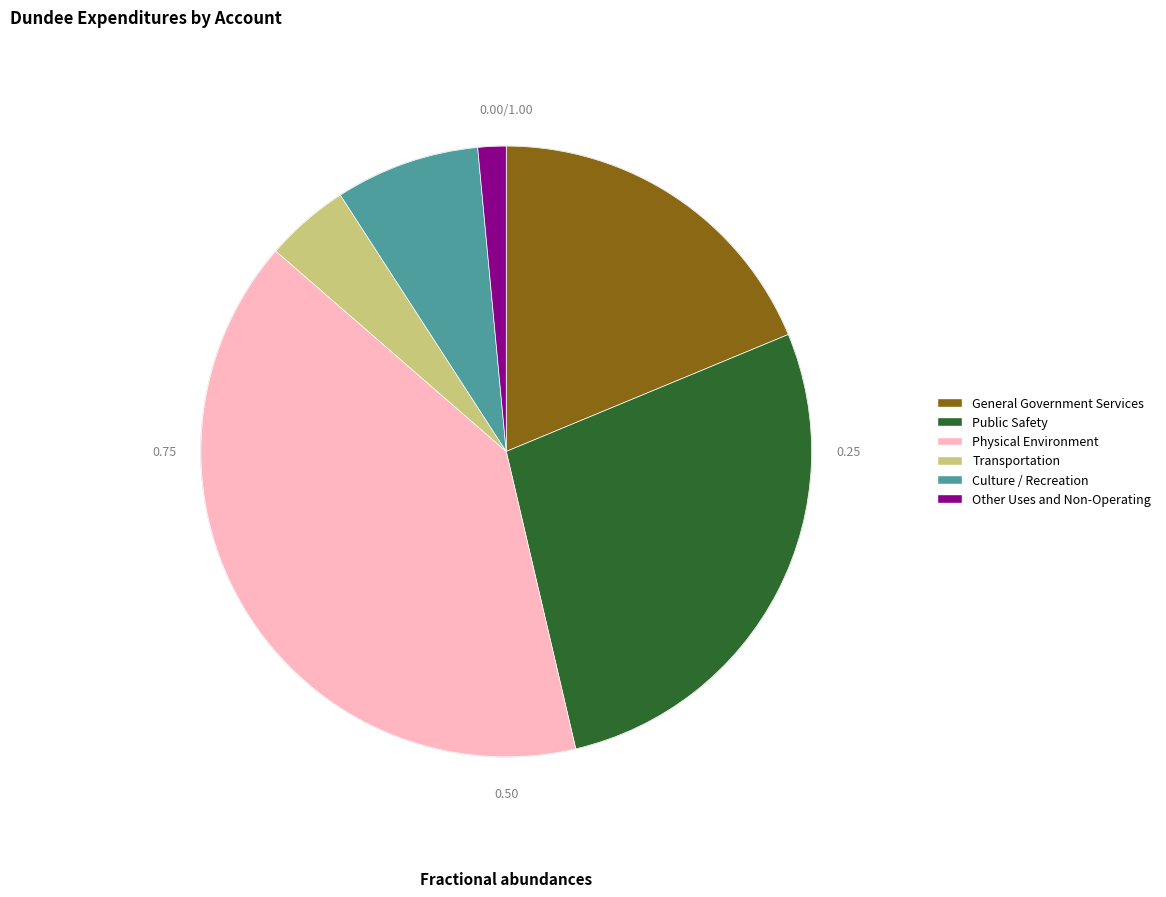

Is Transportation the majority of the pie?

No